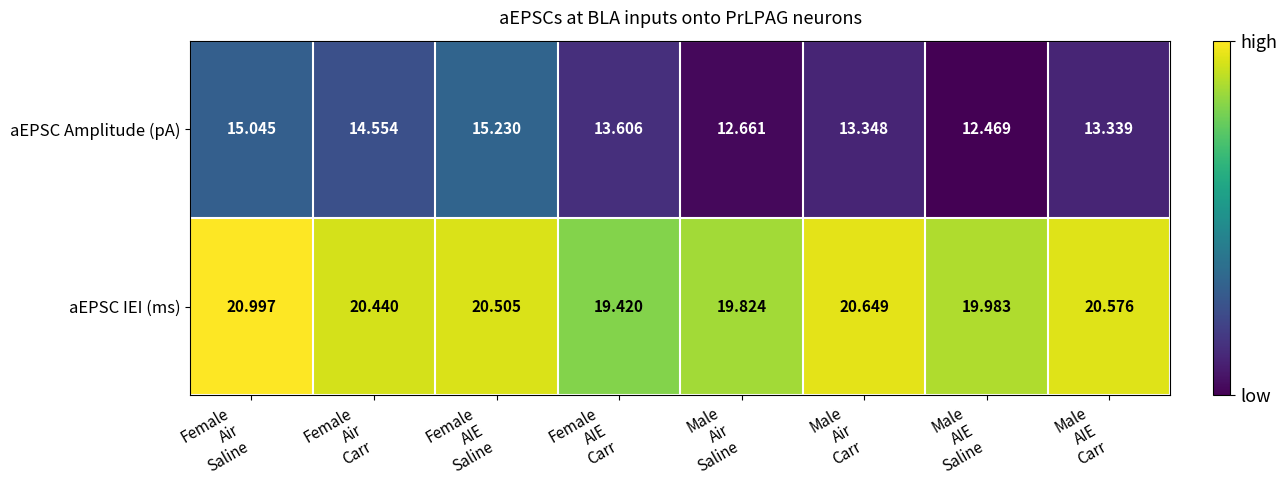

List the series in order of their peak value, lowest first.

aEPSC Amplitude (pA), aEPSC IEI (ms)